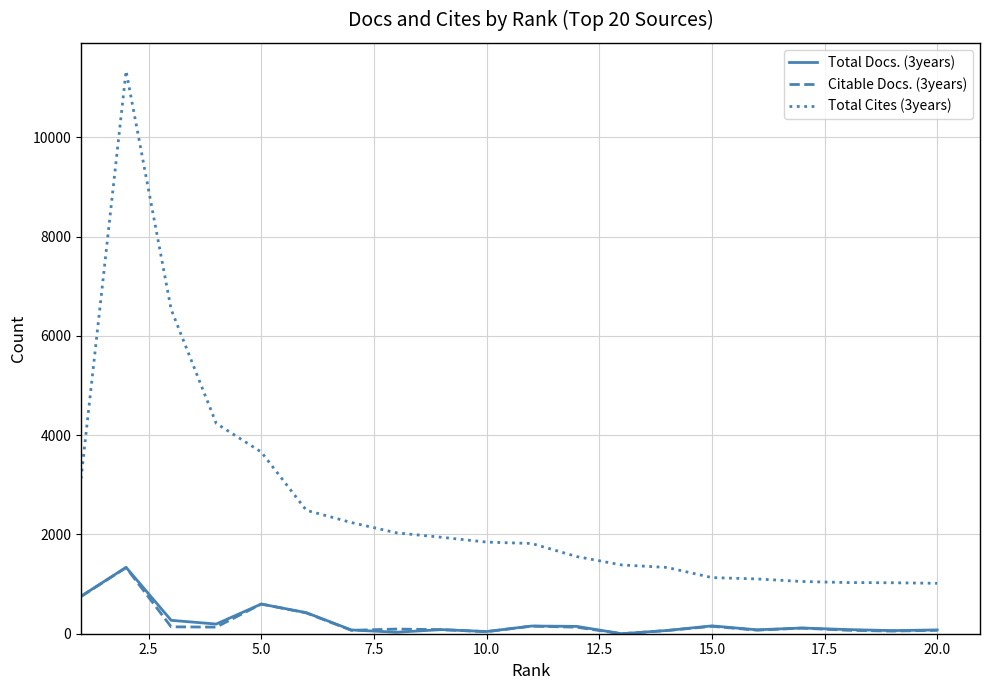

What is the difference between the second highest and second lowest values in the Total Docs. (3years) series?

725